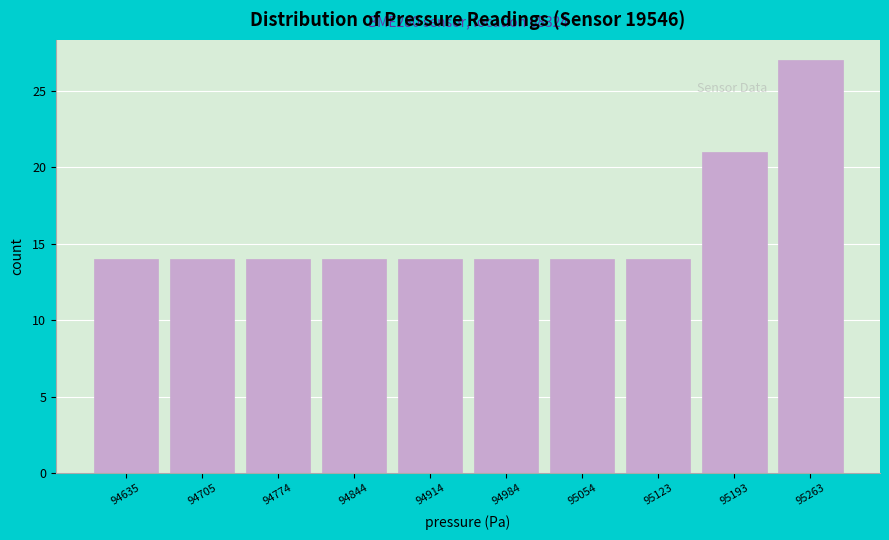

Which range on the x-axis has the tallest bar?

95230 to 95300